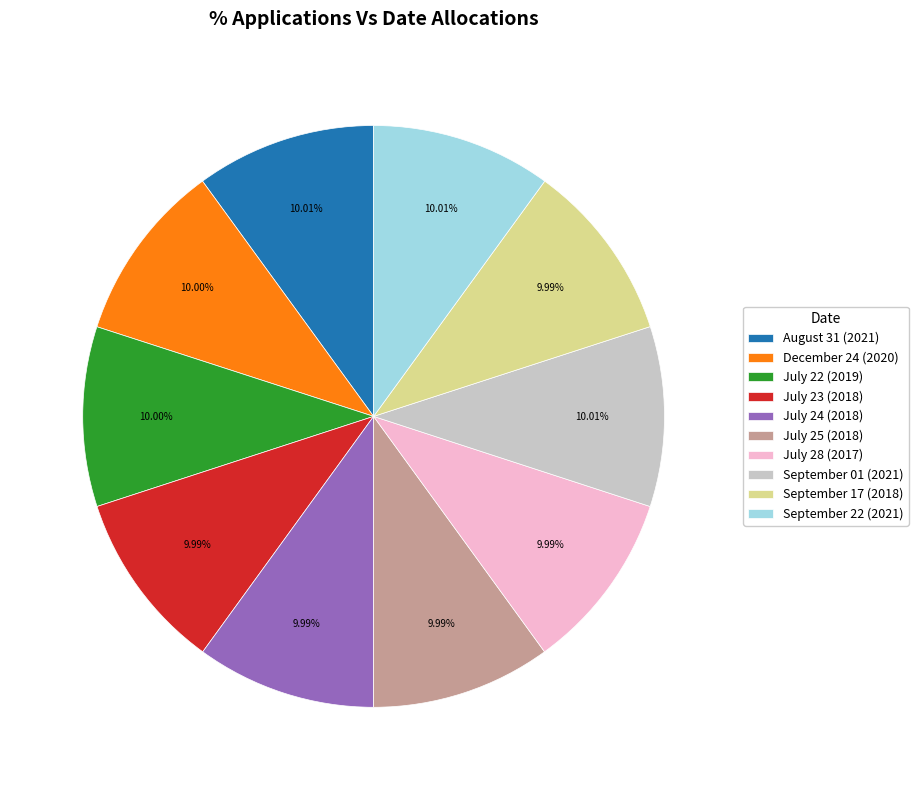

Do December 24 (2020) and July 25 (2018) together represent more than half of the pie?

No